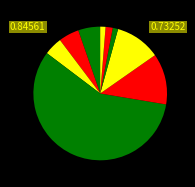

Count the number of slices in the pie.

9